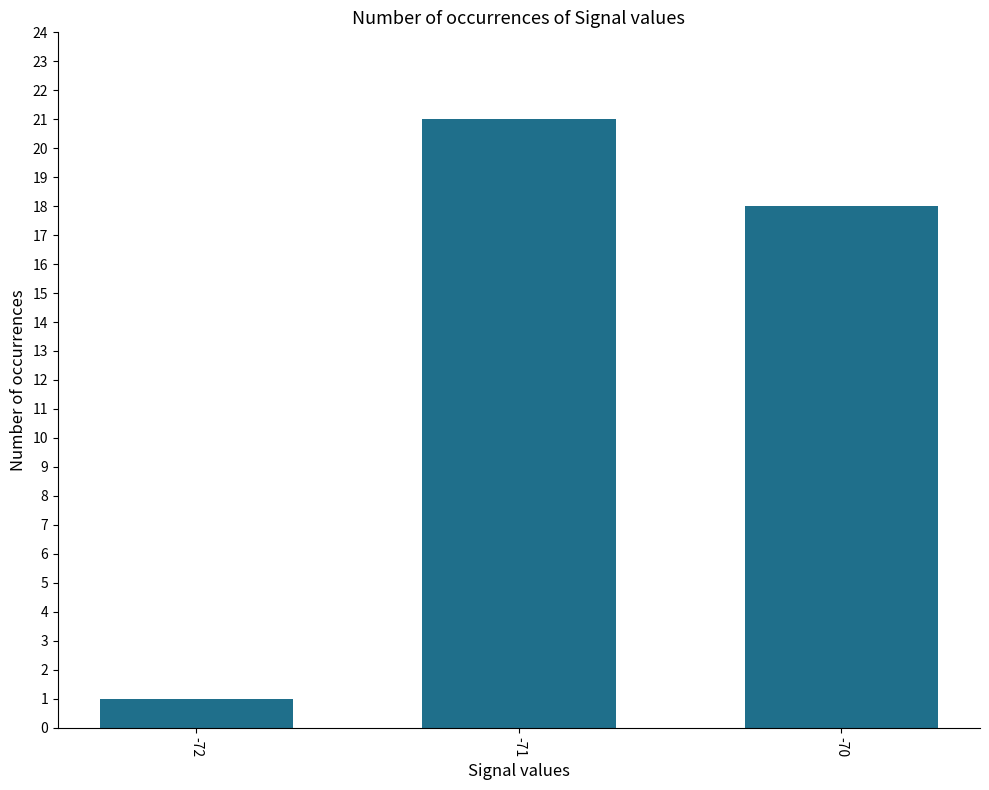

What is the difference between the values at -71 and -70?

3